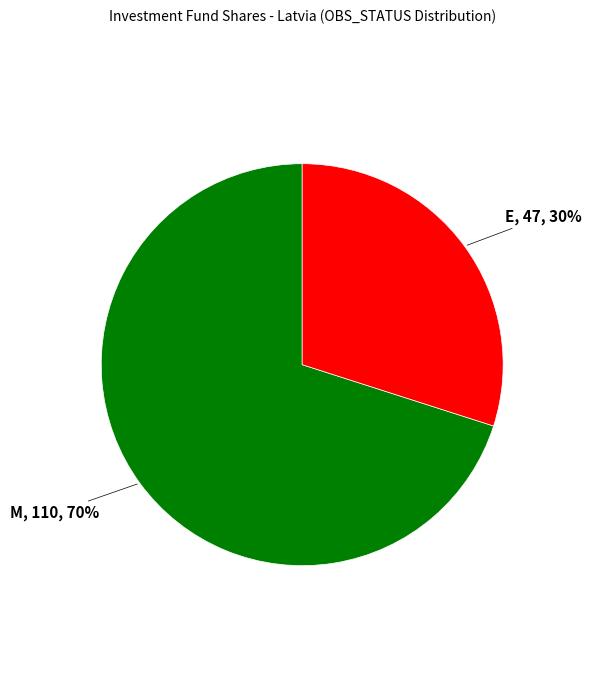

Does any single category account for the majority?

Yes